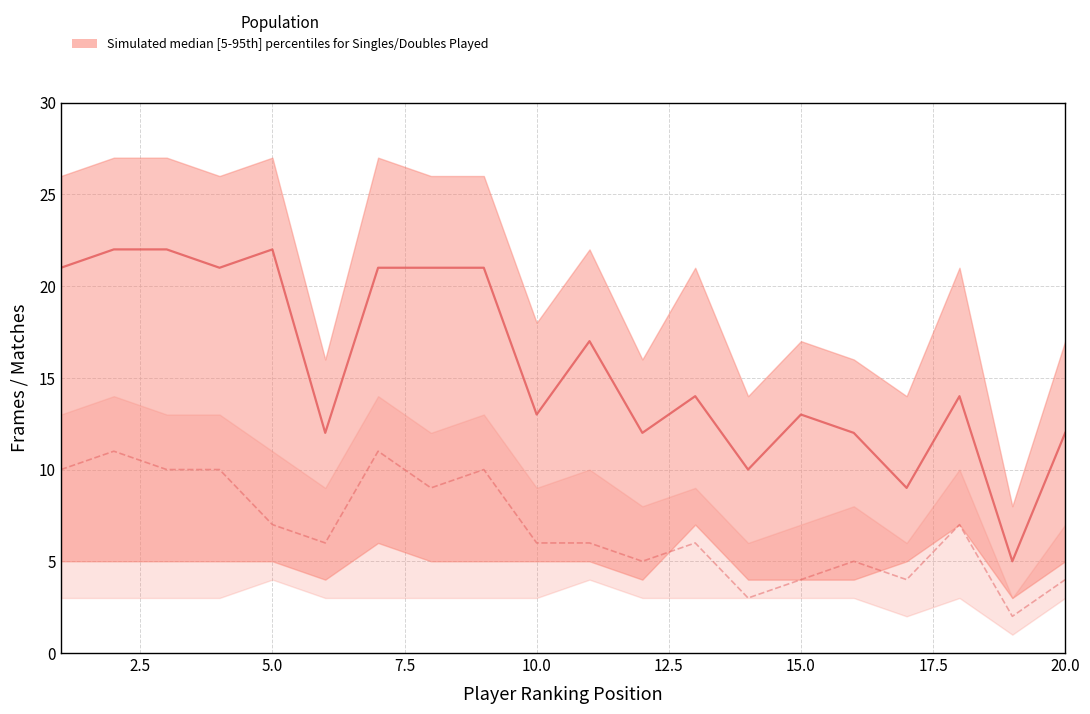

How many lines are shown in the chart?

2